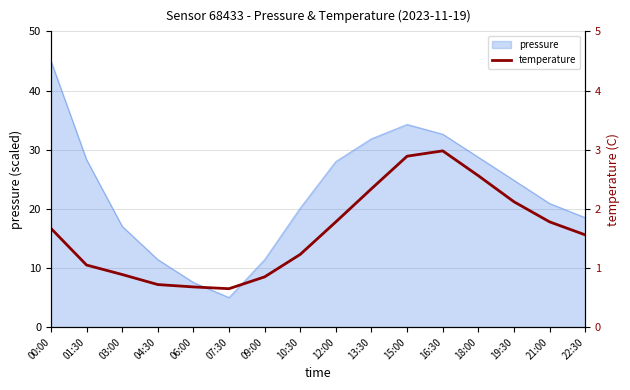

Read the value at 15:00.

2.9